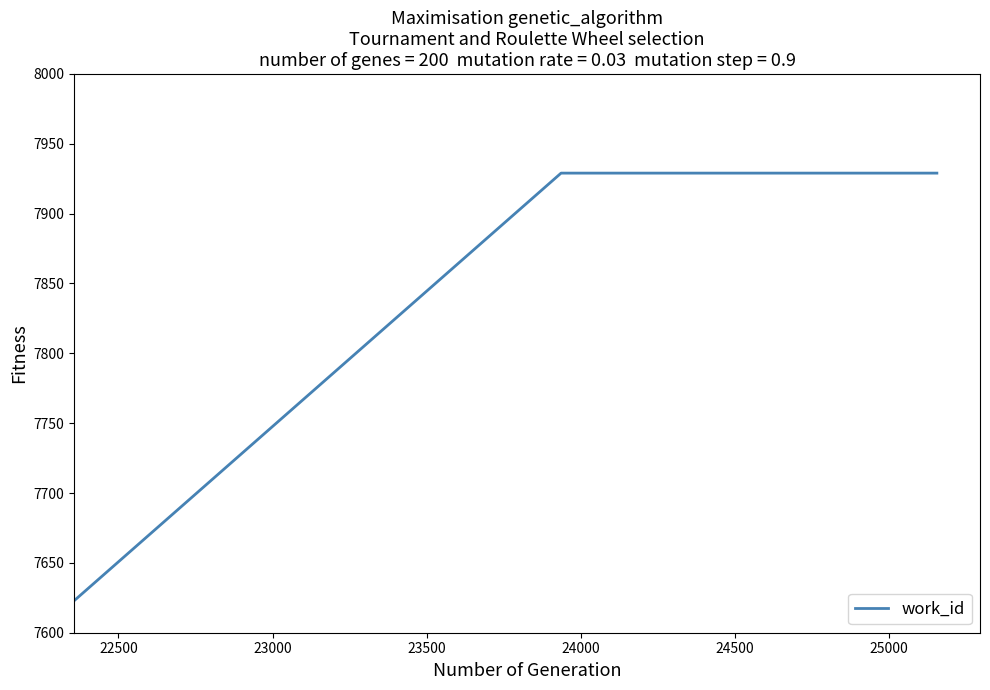

How many values are below 7929?

1